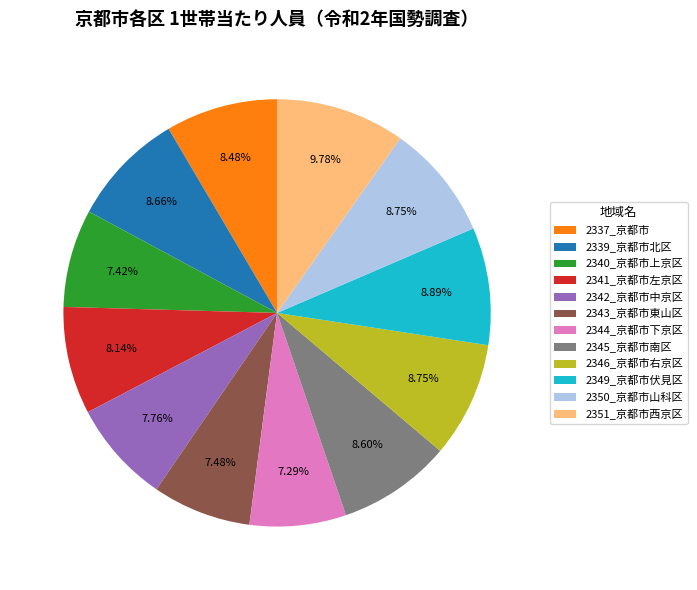

What is the ratio of the value at 2350_京都市山科区 to the value at 2343_京都市東山区?

1.2